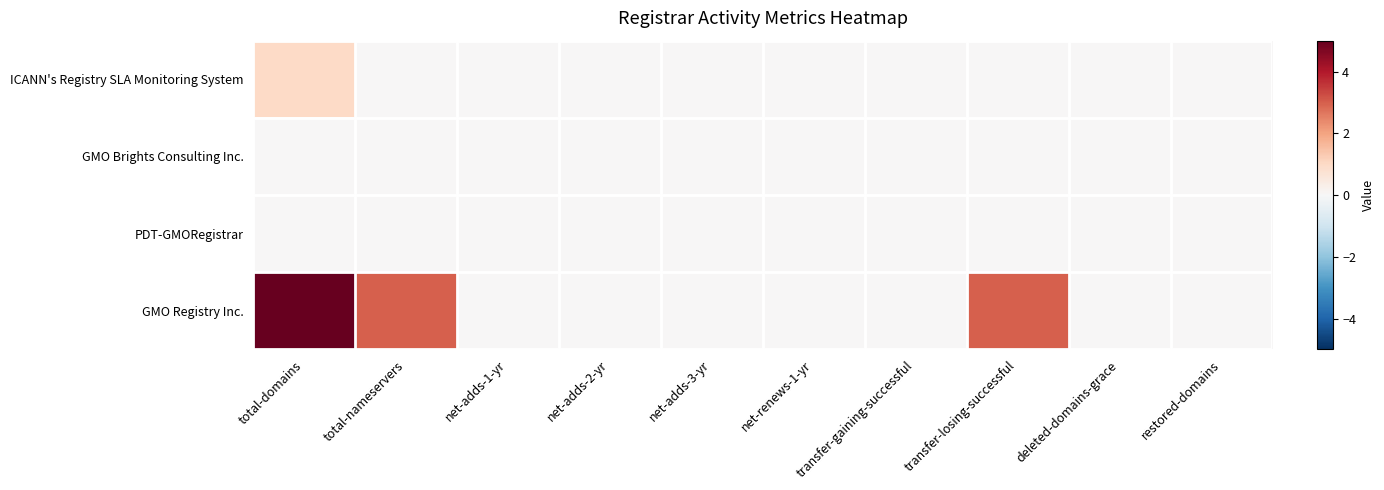

At how many categories does at least one series exceed 2?

3